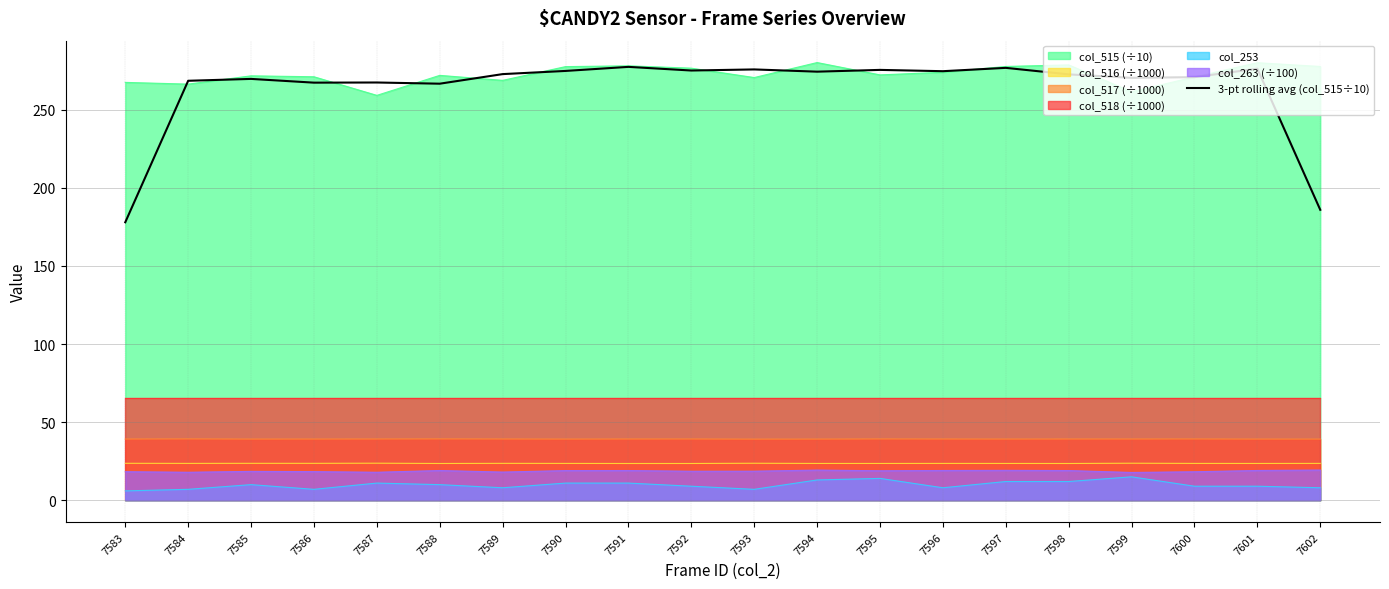

What is the ratio of the value at 7586 to the value at 7600?

1.0